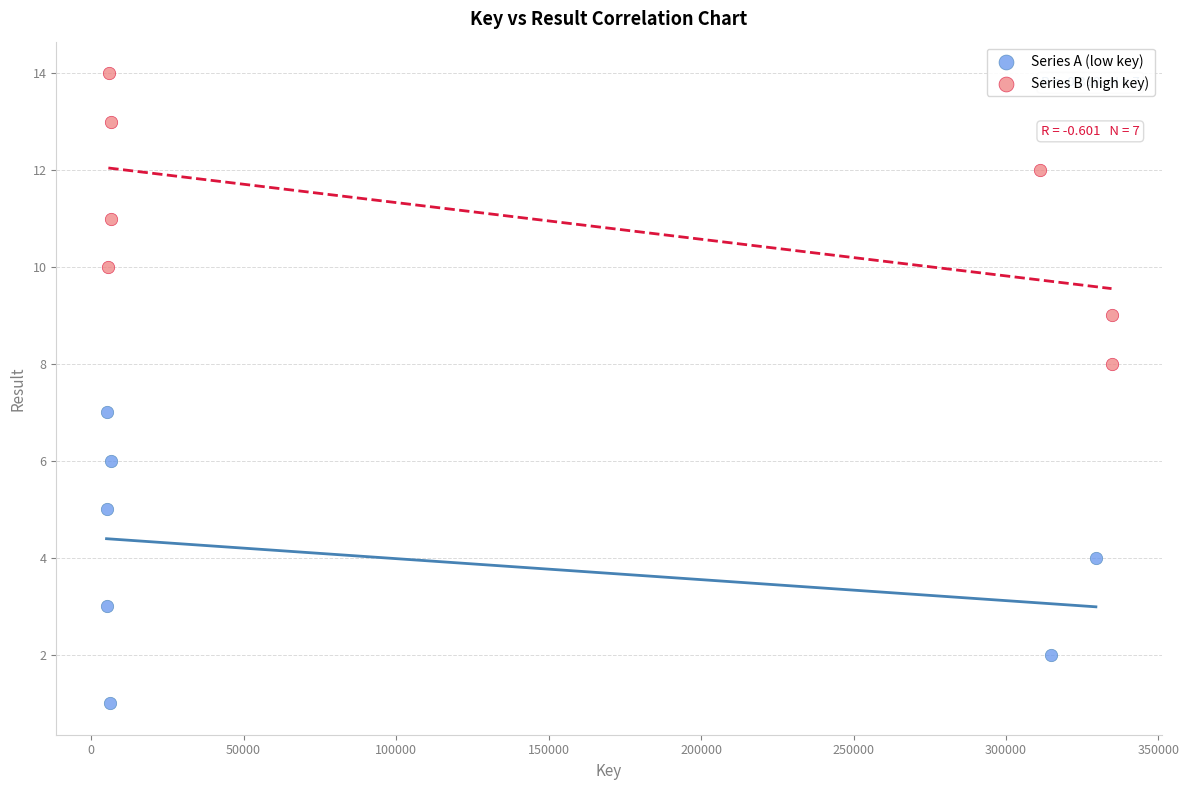

What are all the series names shown in the legend?

Series A (low key), Series B (high key)